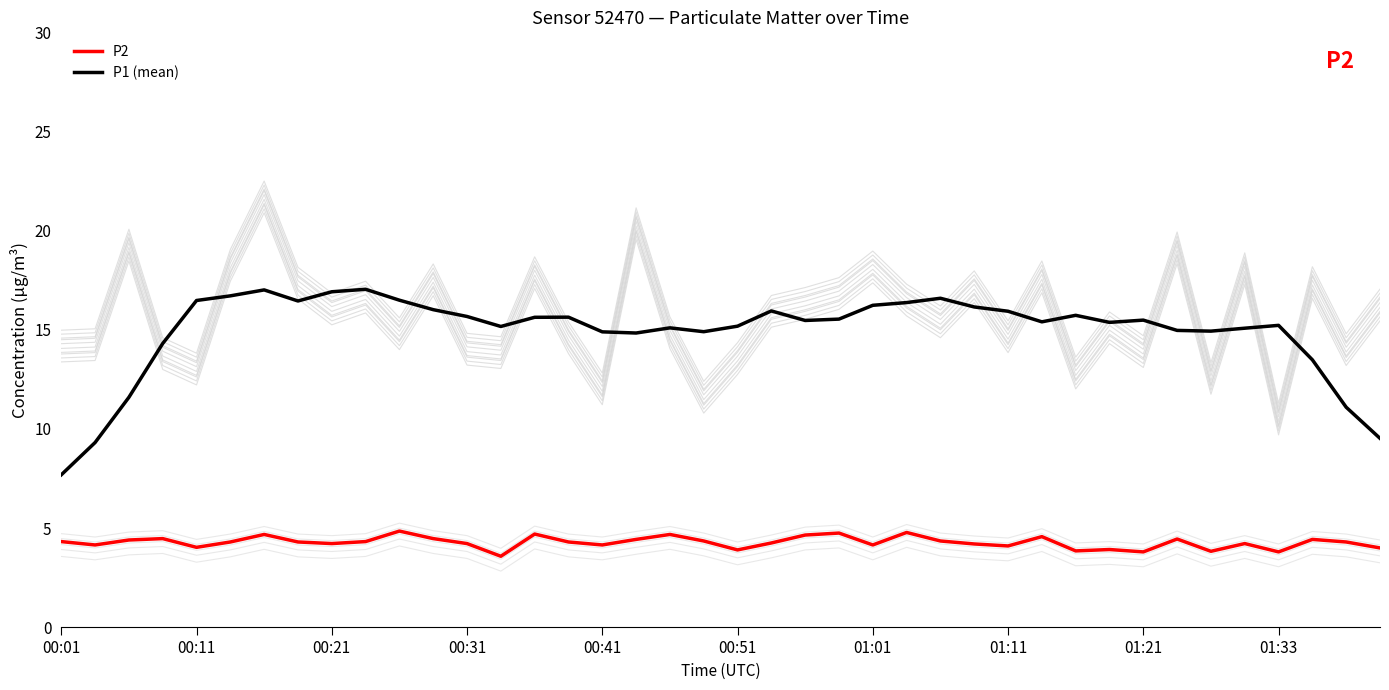

What is the spread (max minus min) of values at 14?

10.9